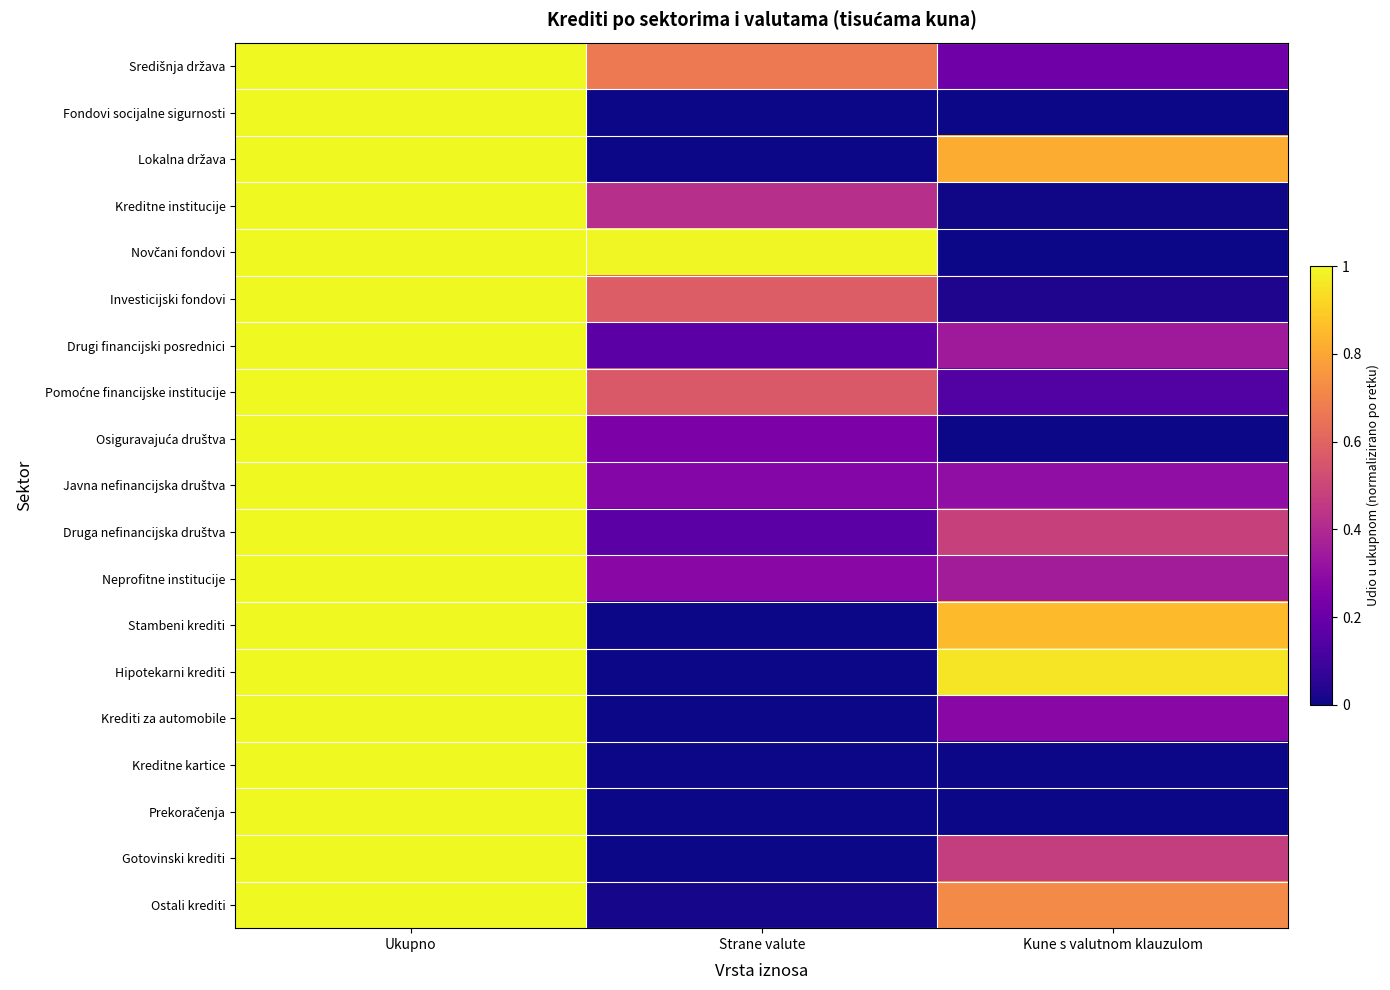

At Strane valute, list the series in order from largest to smallest.

Novčani fondovi, Središnja država, Investicijski fondovi, Pomoćne financijske institucije, Kreditne institucije, Neprofitne institucije, Javna nefinancijska društva, Osiguravajuća društva, Drugi financijski posrednici, Druga nefinancijska društva, Ostali krediti, Hipotekarni krediti, Lokalna država, Kreditne kartice, Krediti za automobile, Prekoračenja, Stambeni krediti, Gotovinski krediti, Fondovi socijalne sigurnosti